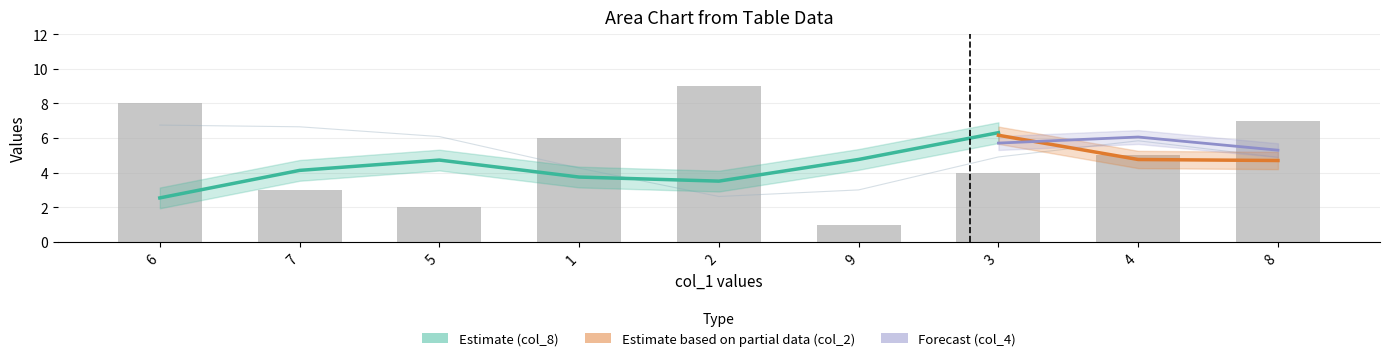

How many distinct data groups are displayed?

5